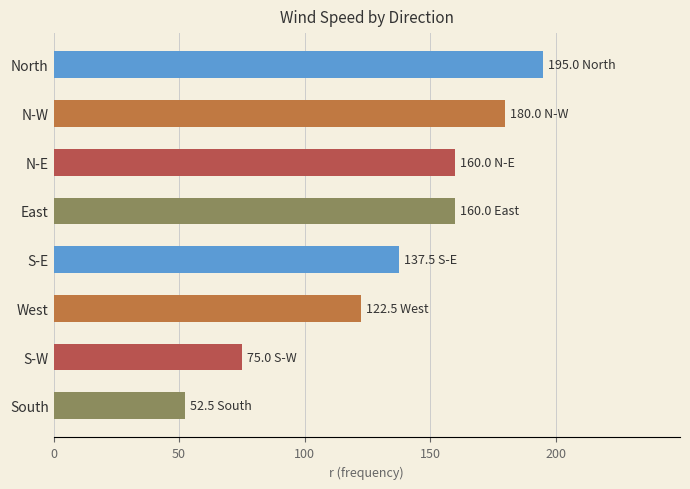

Between N-W and East, which is larger?

N-W